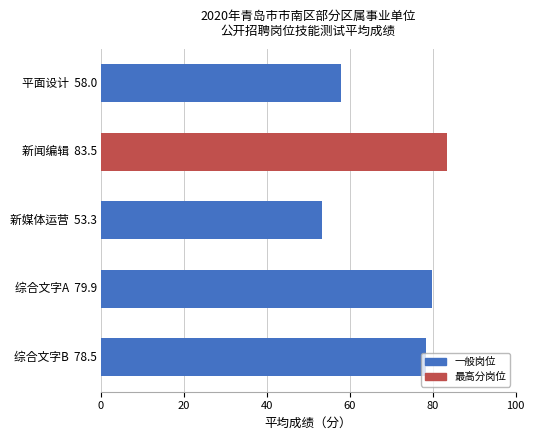

How many data points does each series have?

5